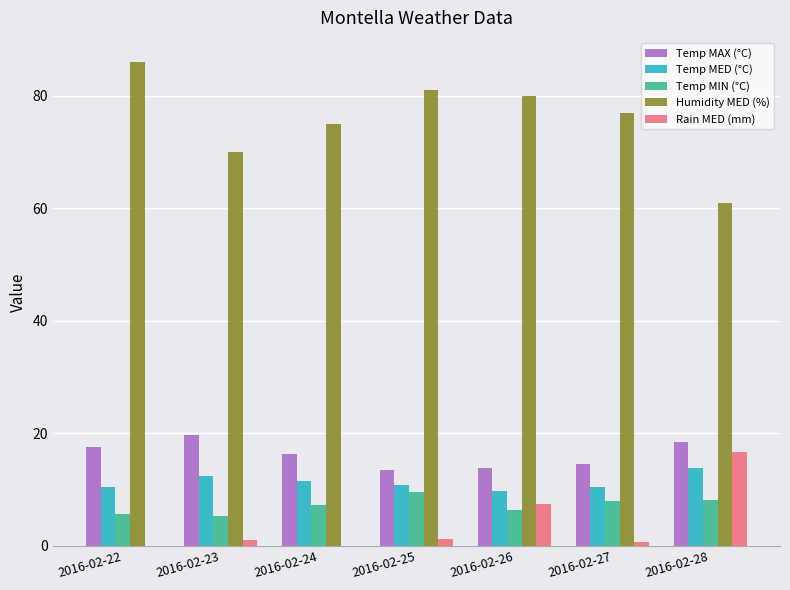

Between 2016-02-24 and 2016-02-28, which series saw the biggest shift?

Rain MED (mm)